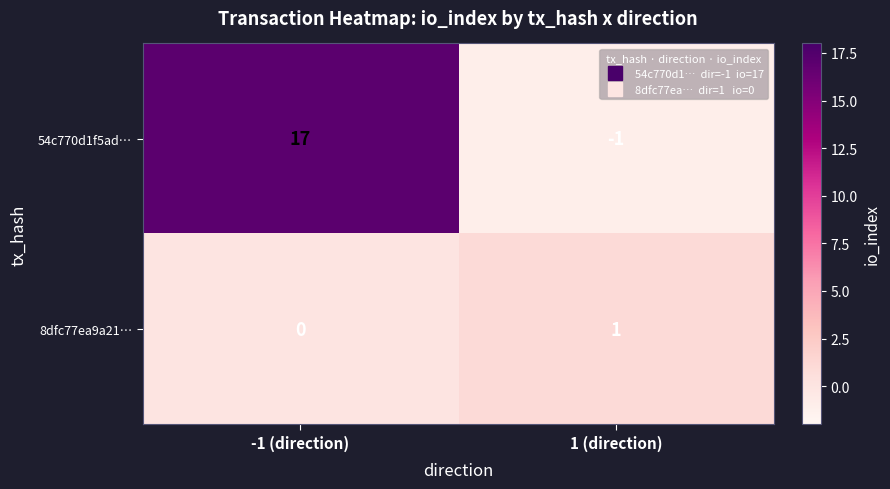

What is the average value of the 54c770d1f5ad… series?

8